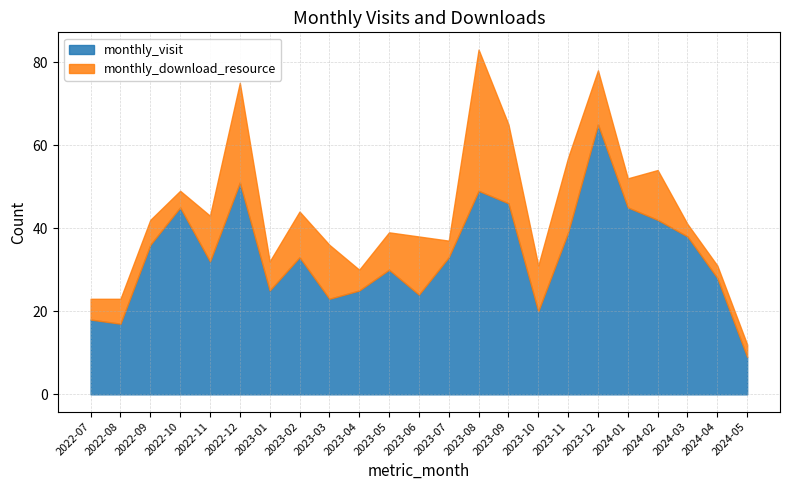

What is the maximum value shown in the chart?

65